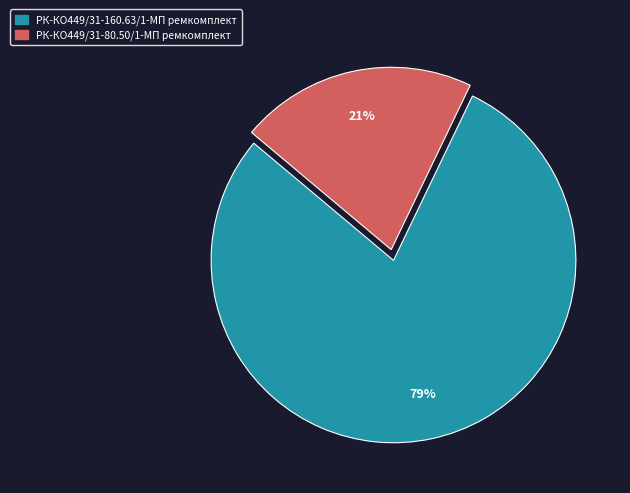

Which has a higher value, РК-КО449/31-80.50/1-МП ремкомплект or РК-КО449/31-160.63/1-МП ремкомплект?

РК-КО449/31-160.63/1-МП ремкомплект